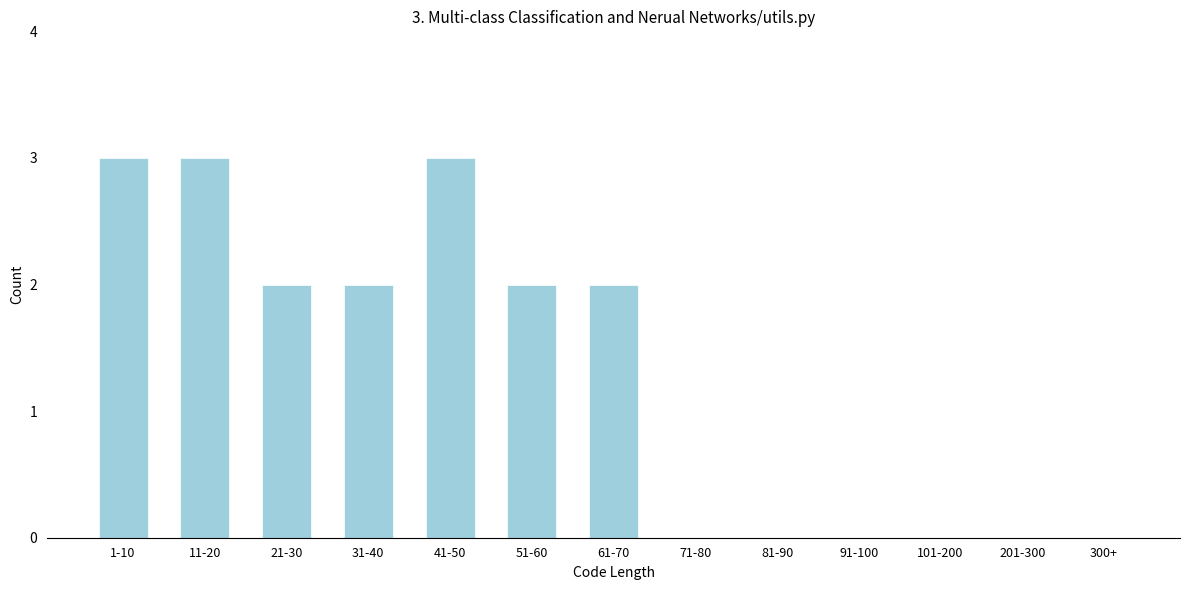

Reading right to left, extract all data points from this chart.

300+=0	201-300=0	101-200=0	91-100=0	81-90=0	71-80=0	61-70=2	51-60=2	41-50=3	31-40=2	21-30=2	11-20=3	1-10=3